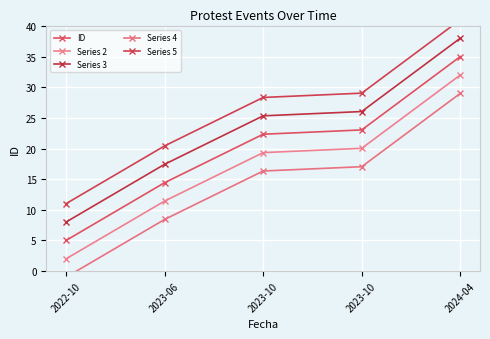

Does the chart display data point markers on the line(s)?

Yes